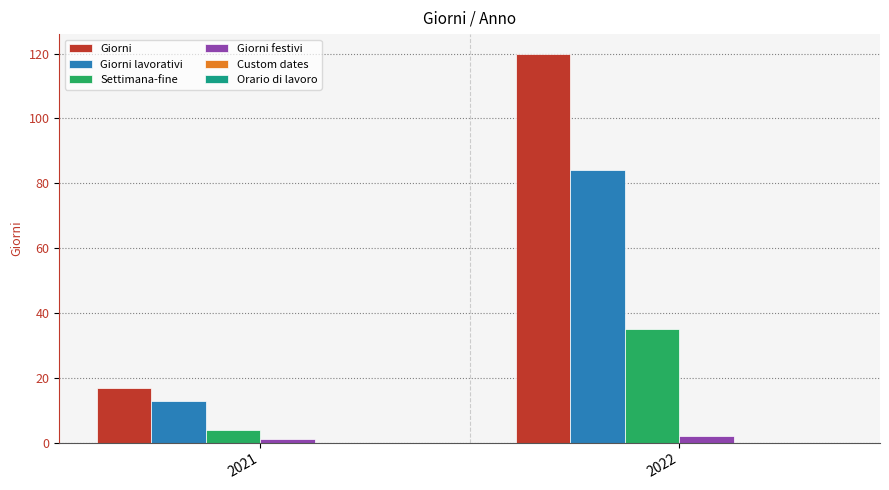

How many series are shown in this chart?

4